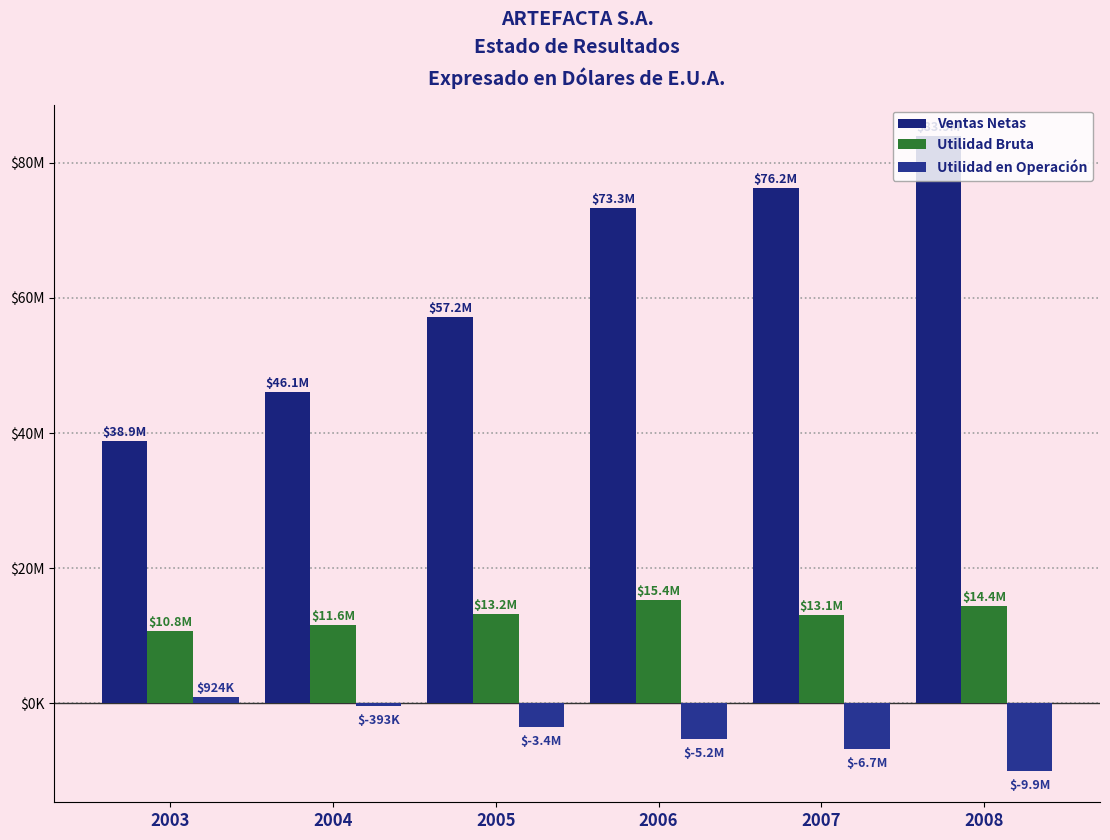

At how many categories does at least one series exceed 13092493?

6